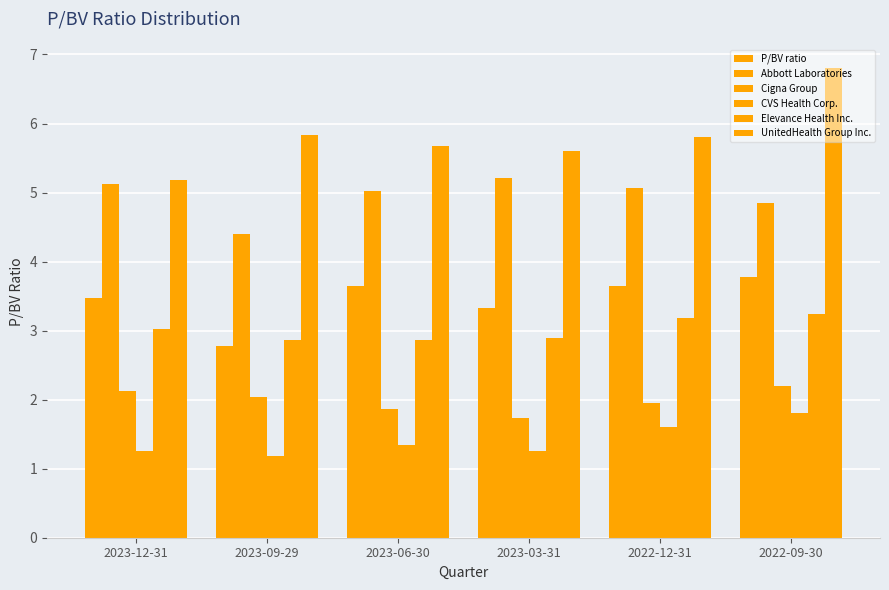

The P/BV ratio series shows 5.0 at 2023-12-31. True or false?

False